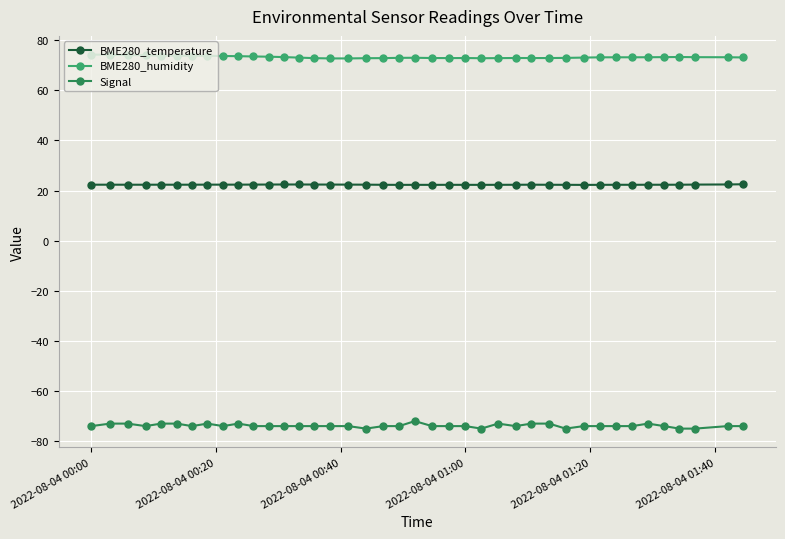

What is the minimum value for BME280_temperature?

22.3